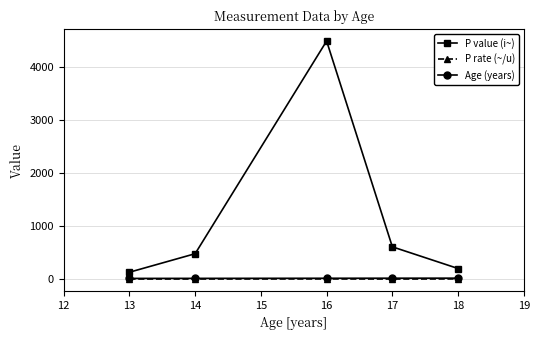

True or false: P rate (~/u) has more than 2 interior local peaks.

False